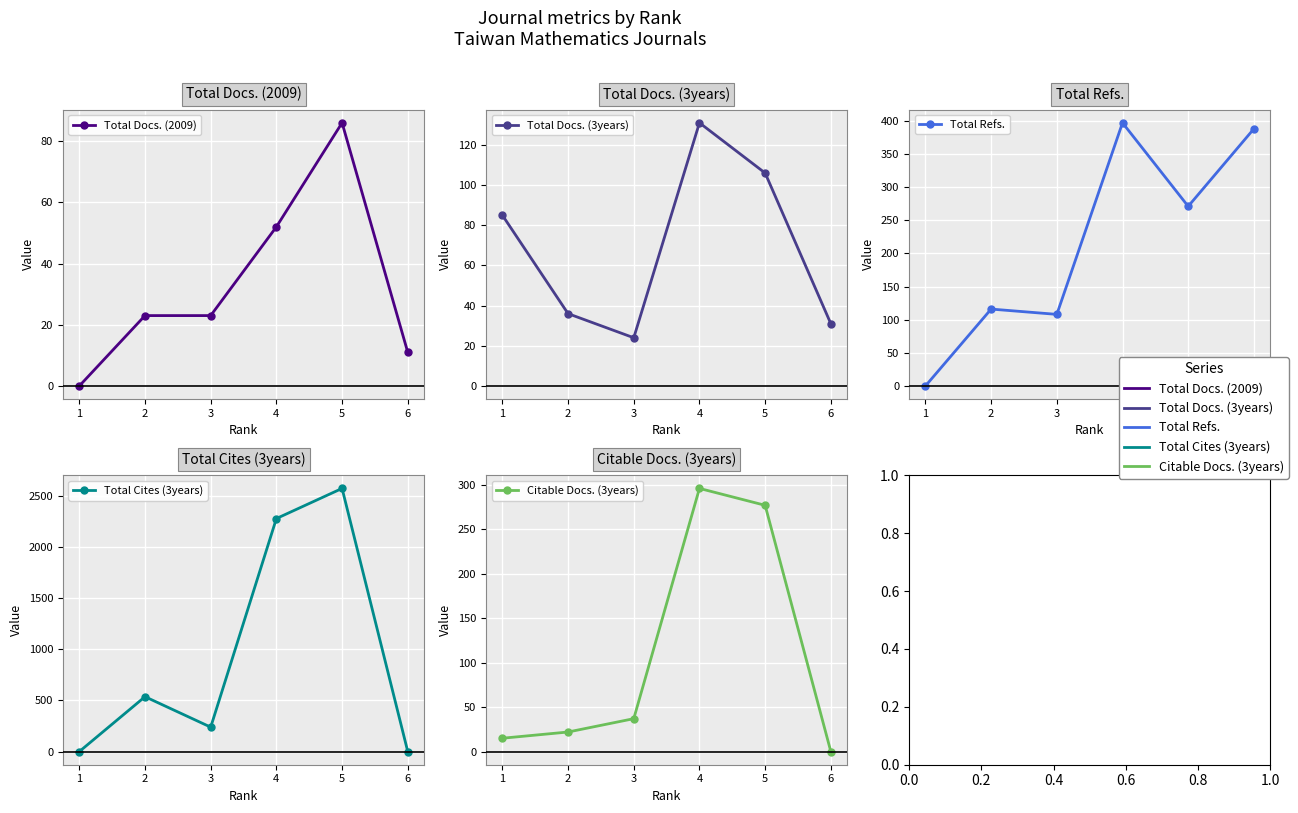

How many positive values does the Citable Docs. (3years) series have?

5